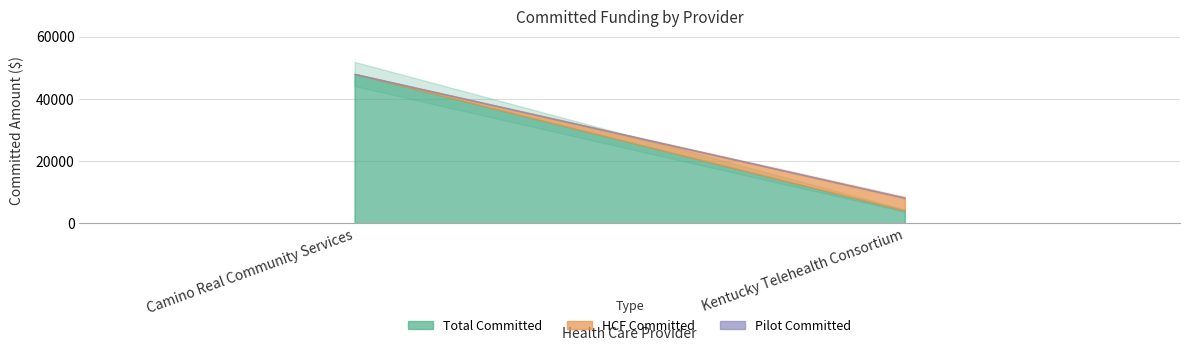

Which series has the widest spread of values?

Total Committed